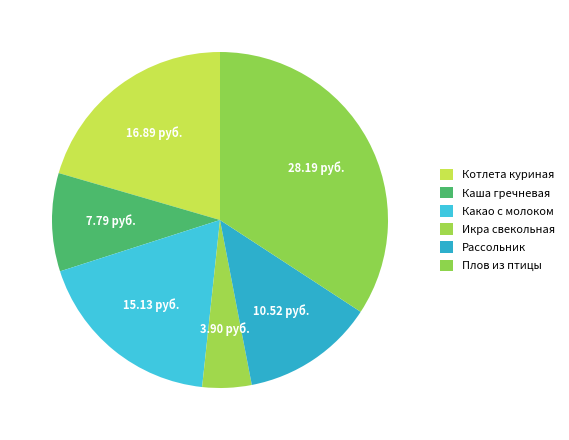

The Какао с молоком slice represents 18% of the pie. True or false?

True